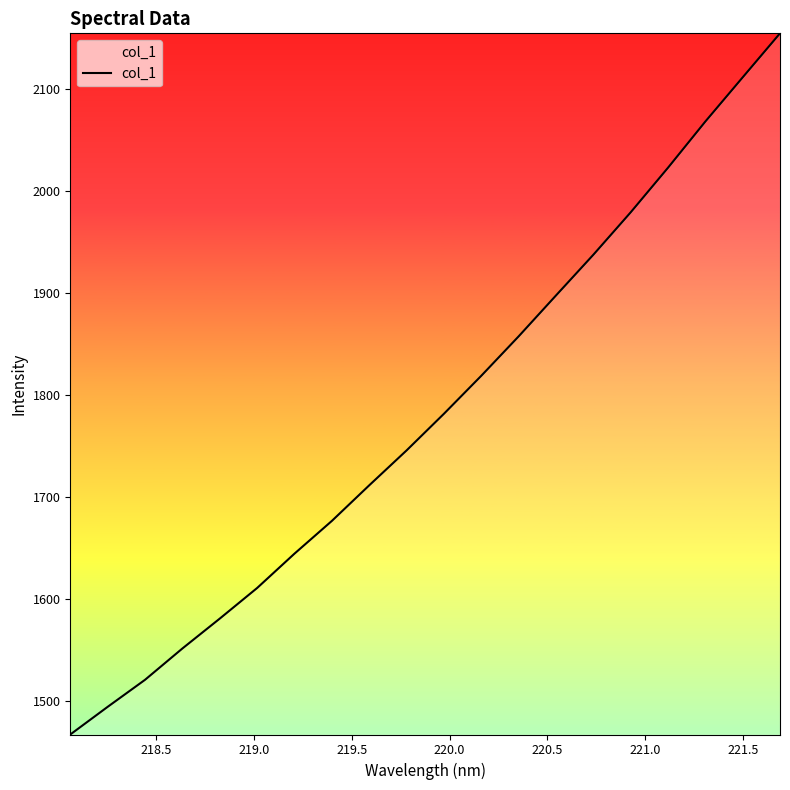

What is the smallest value displayed?

1467.4